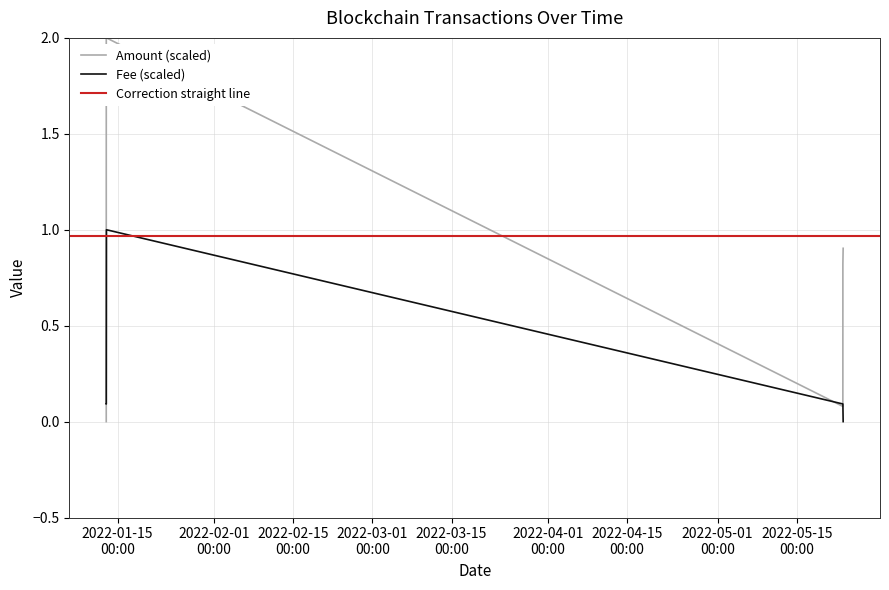

True or false: Fee has more than 1 points higher than both neighbors.

False